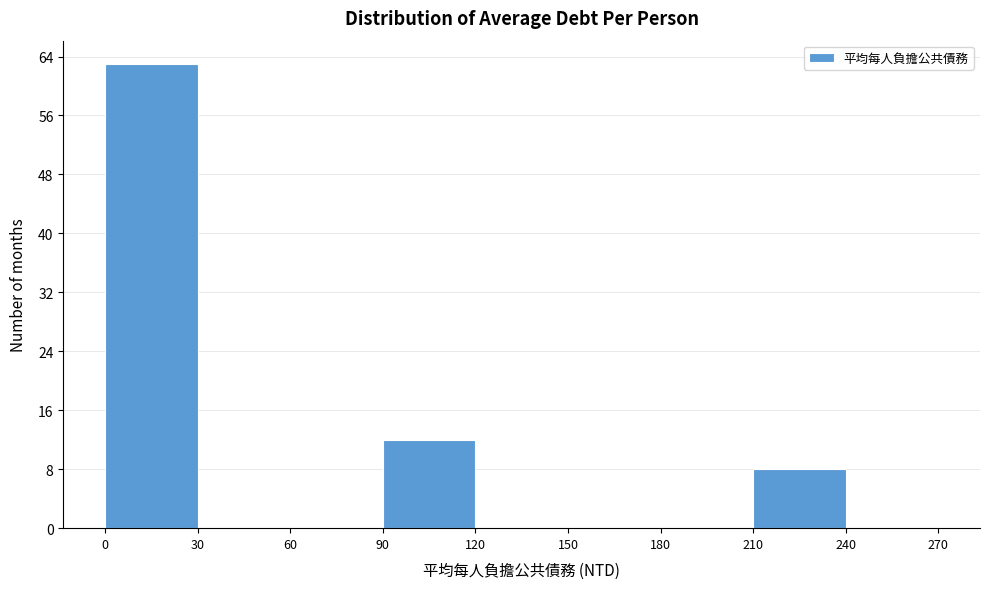

Reading left to right, list every bar in this chart as the range it spans on the x-axis followed by its height. The values are not printed on the chart, so give them approximately, as read against the axis.

0 to 30: 63
30 to 60: 0
60 to 90: 0
90 to 120: 12
120 to 150: 0
150 to 180: 0
180 to 210: 0
210 to 240: 8
240 to 270: 0